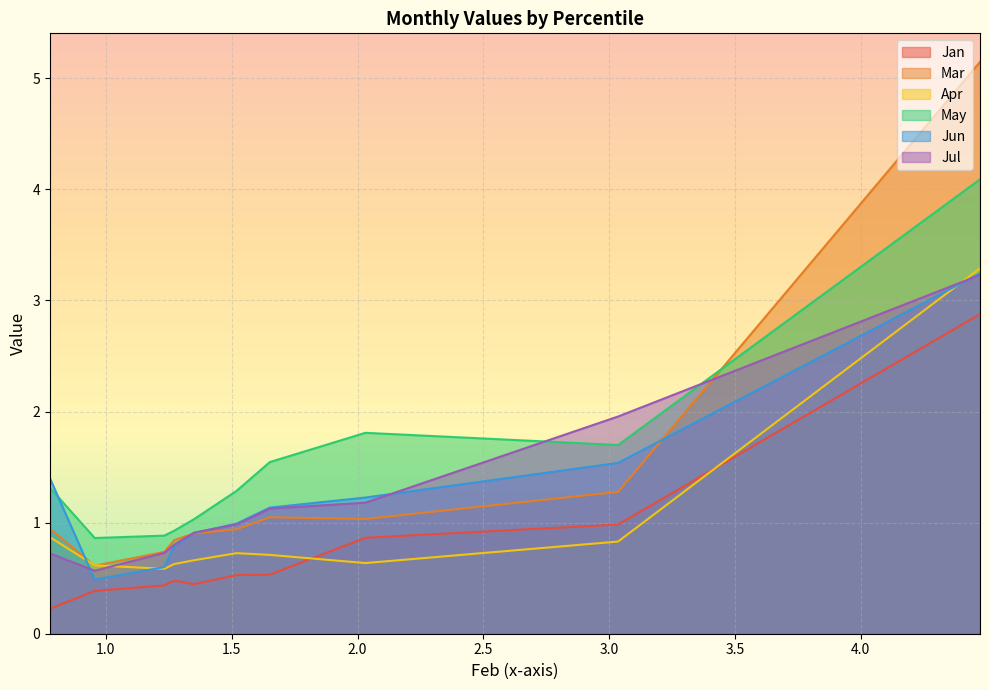

What are all the series names shown in the legend?

Jan, Mar, Apr, May, Jun, Jul